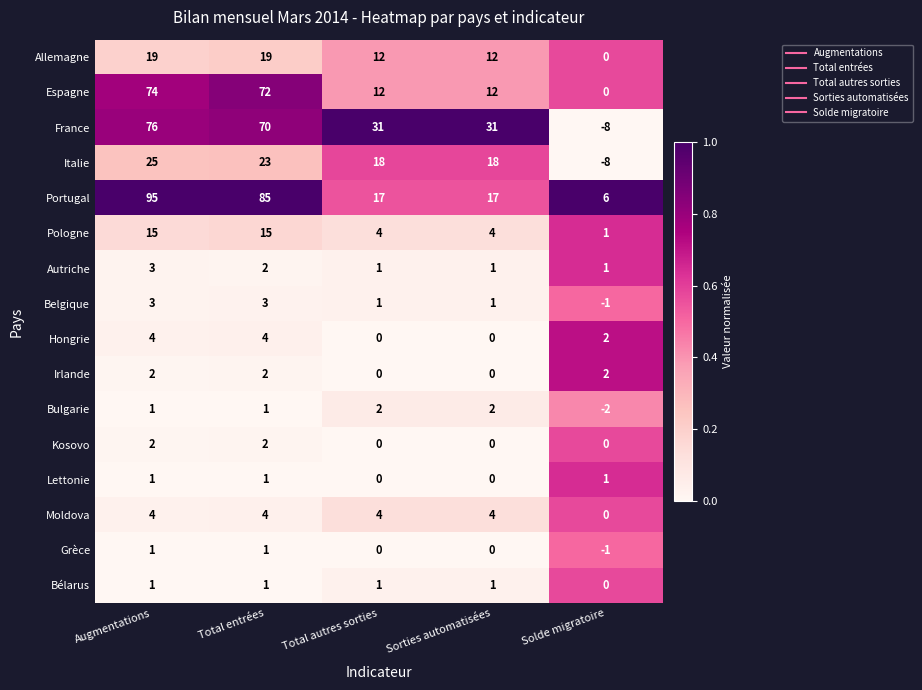

At how many categories does at least one series exceed 16?

4